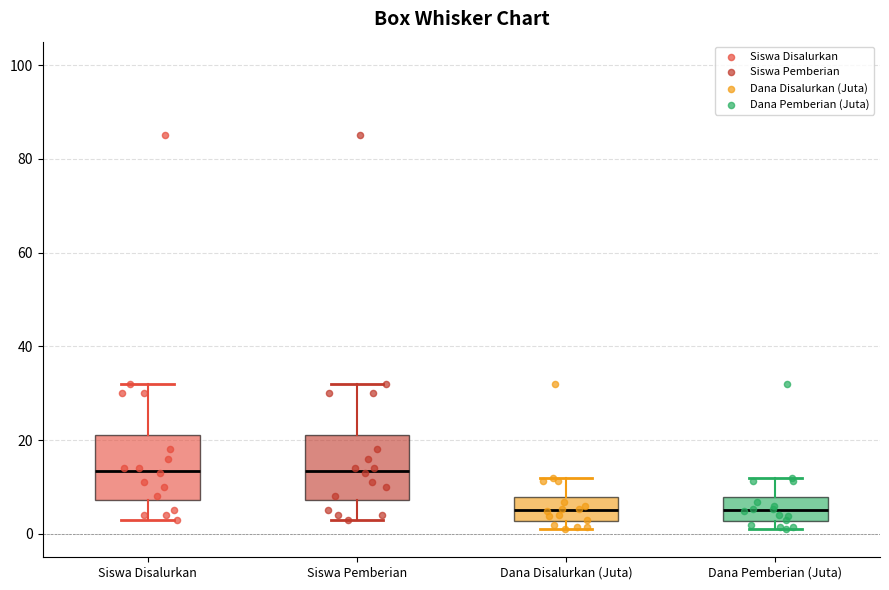

Reading left to right, read every box against the y-axis: the position of its median line, the range the box covers, and the ends of its whiskers. The values are not printed on the chart, so give them approximately, as read against the axis.

Siswa Disalurkan: median 14, box 8 to 22, whiskers 4 to 32
Siswa Pemberian: median 14, box 8 to 22, whiskers 4 to 32
Dana Disalurkan (Juta): median 6, box 2 to 8, whiskers 2 (just below the box's lower edge) to 12
Dana Pemberian (Juta): median 6, box 2 to 8, whiskers 2 (just below the box's lower edge) to 12